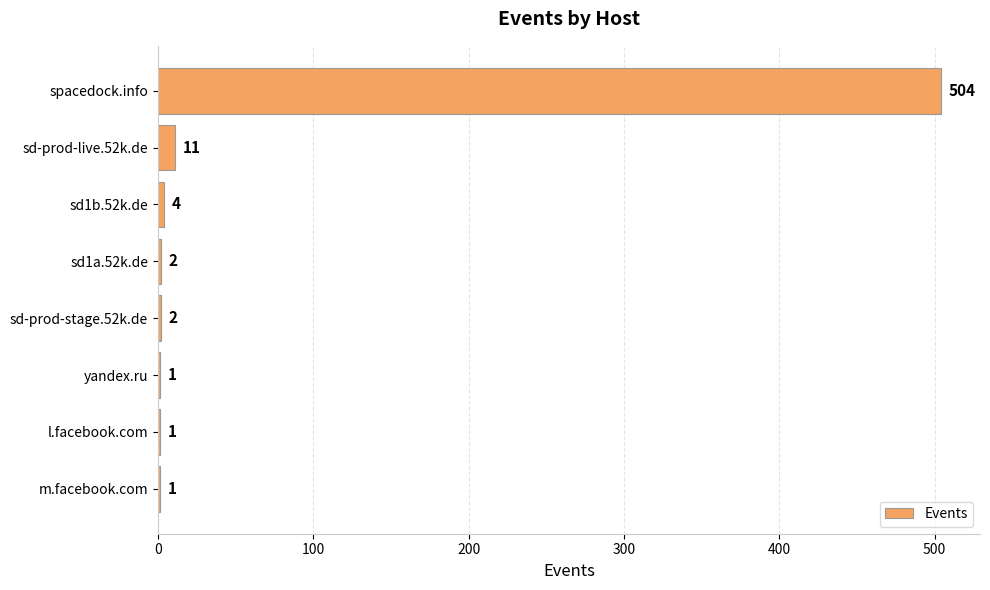

Is it true that the value at m.facebook.com is 1?

True